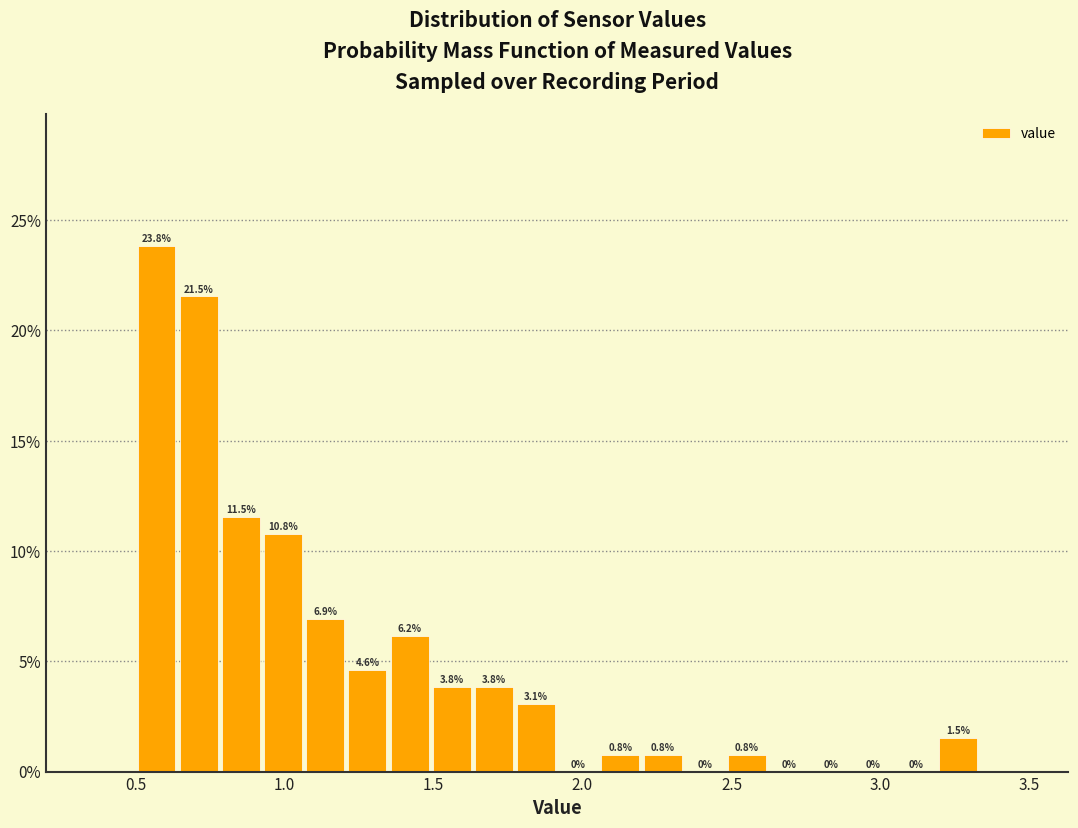

Read against the x-axis, roughly where is the centre of the tallest bar?

0.55